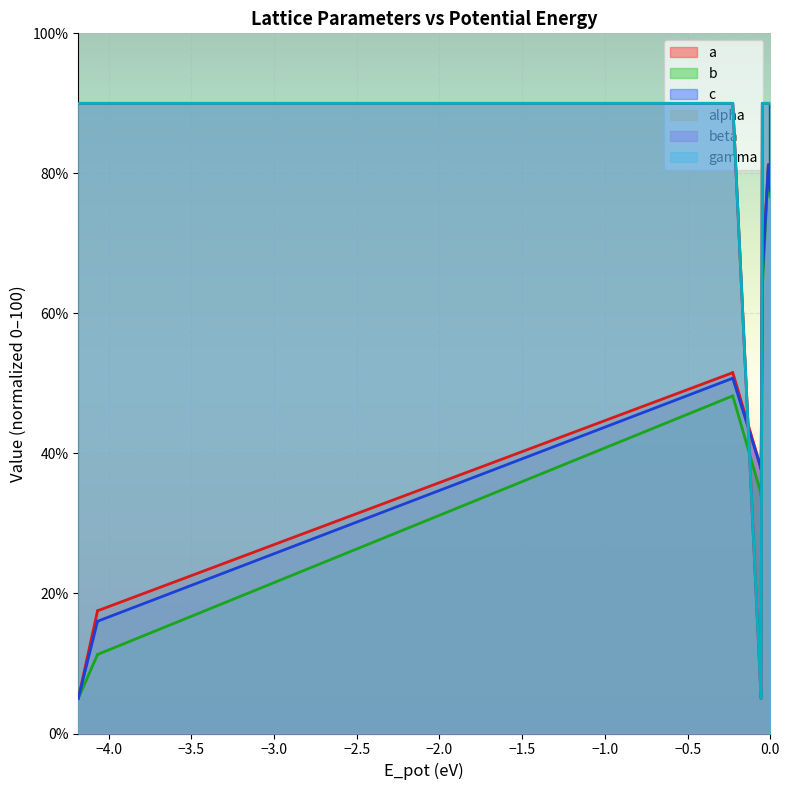

What is the maximum value for beta?

90.0